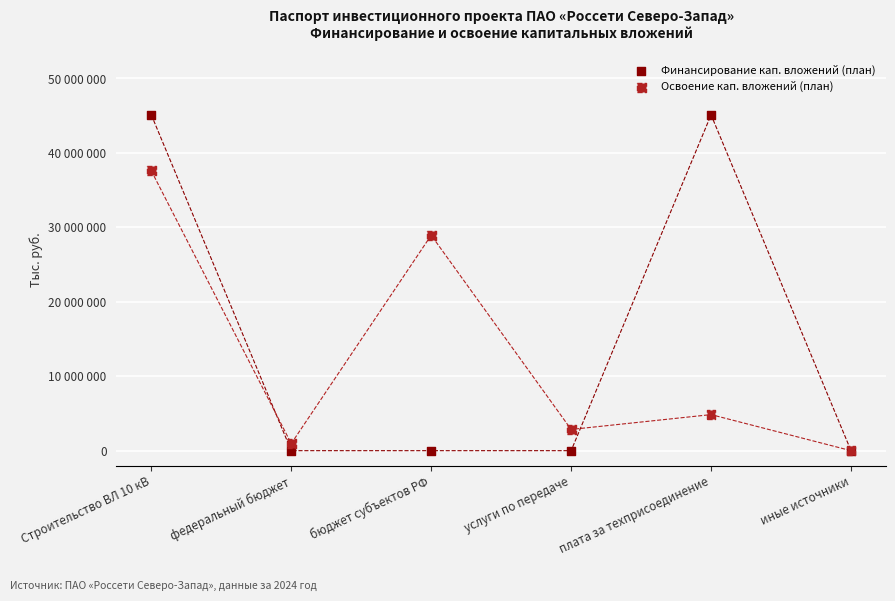

What are all the series names shown in the legend?

Финансирование кап. вложений (план), Освоение кап. вложений (план)